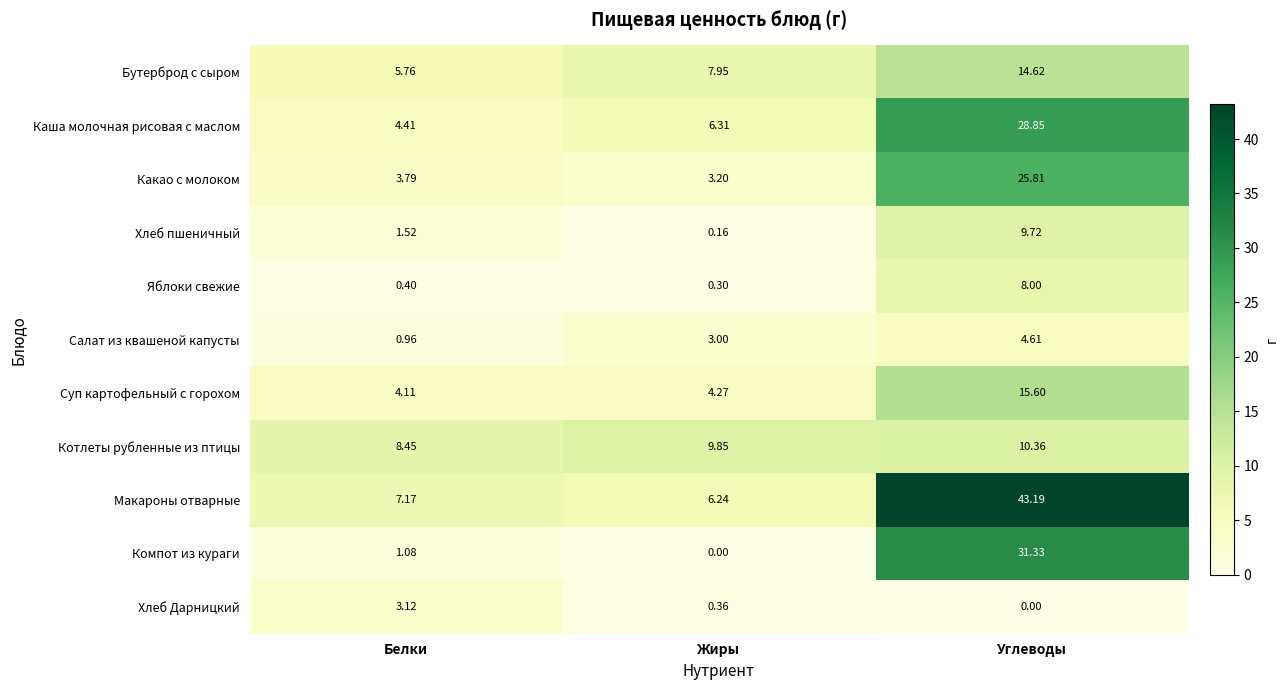

Which category has the lowest value in the Хлеб пшеничный series?

Жиры